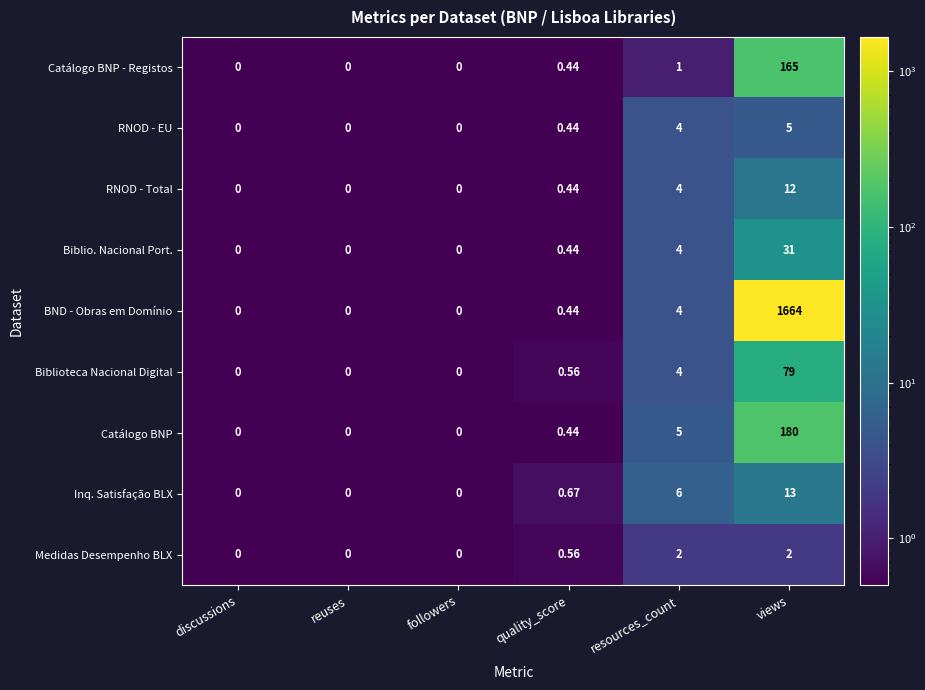

Is the value of Medidas Desempenho BLX at reuses greater than the value of RNOD - EU at resources_count?

No